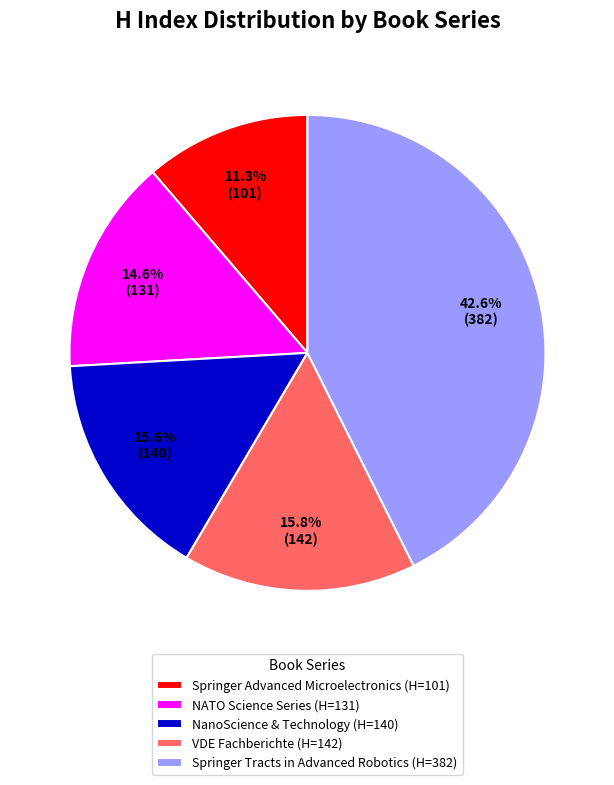

Does Springer Tracts in Advanced Robotics (H=382) represent more than half of the total?

No